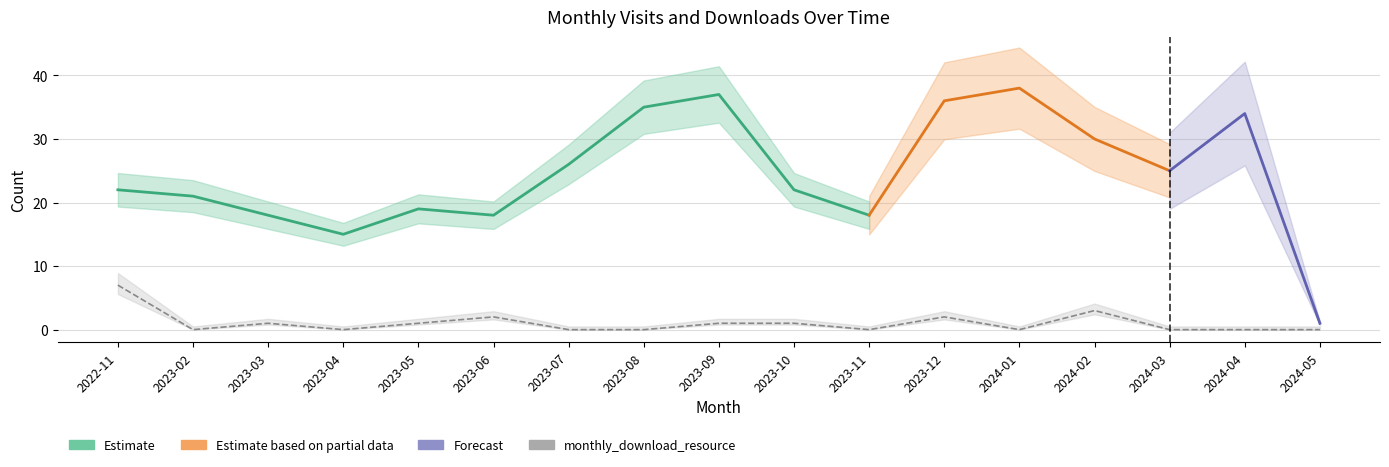

What is the label of the 9th point from the right?

2023-09